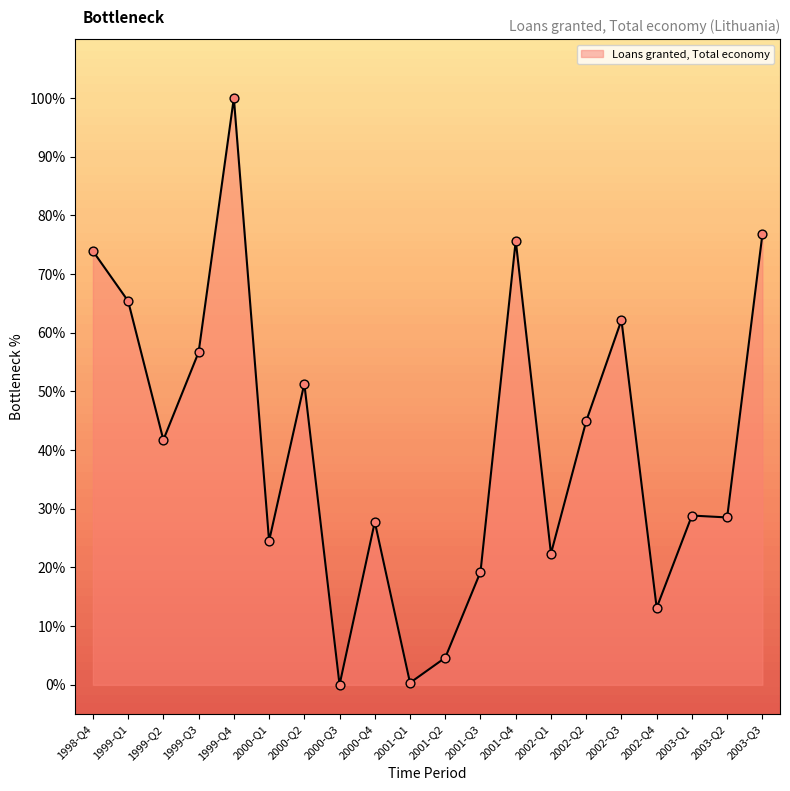

Which has a higher value, 2003-Q1 or 2003-Q3?

2003-Q3